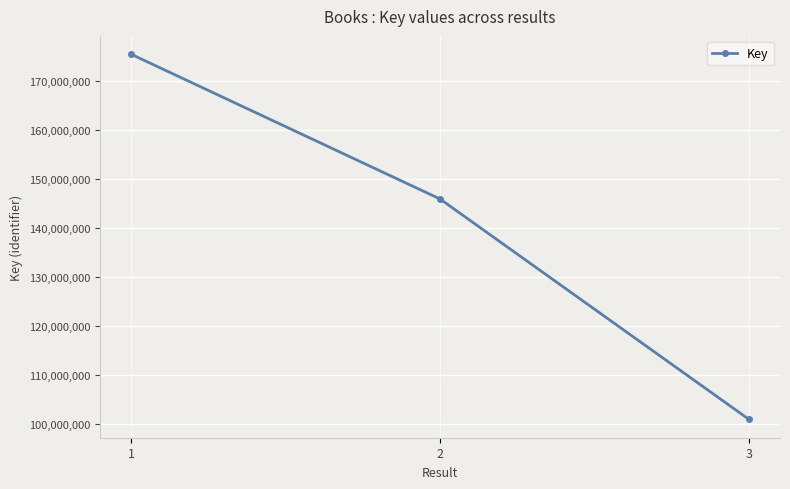

What is the sum of the values at 2 and 3?

246786676